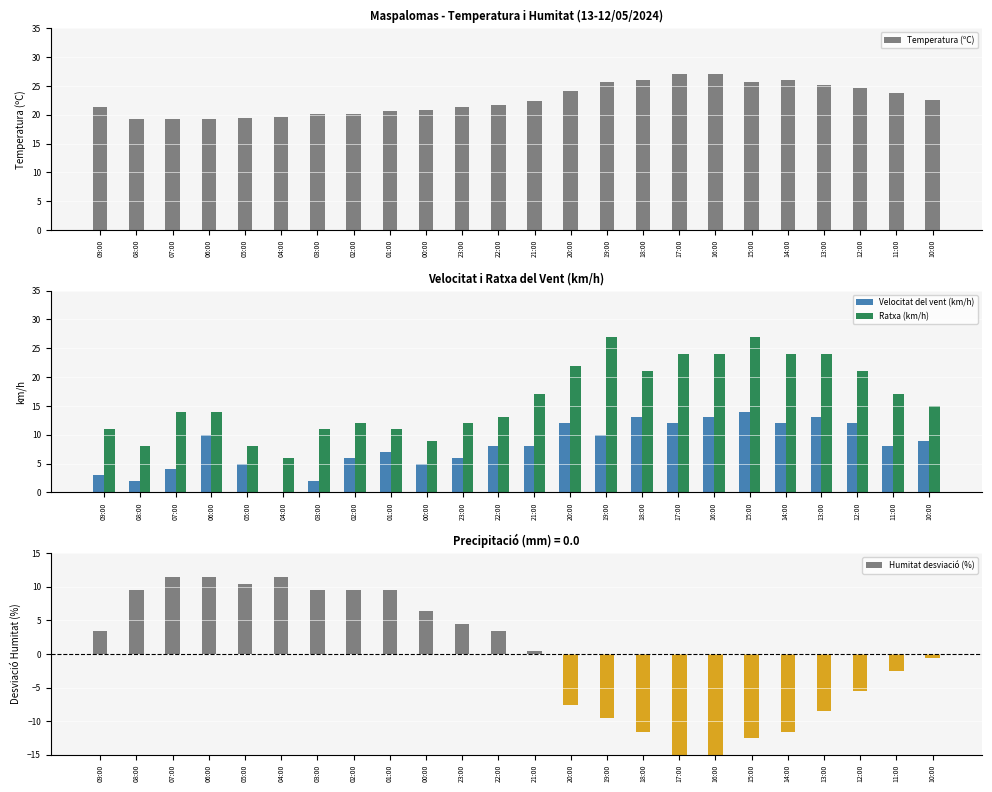

The value of Temperatura (ºC) at 19:00 is 25.6. True or false?

True